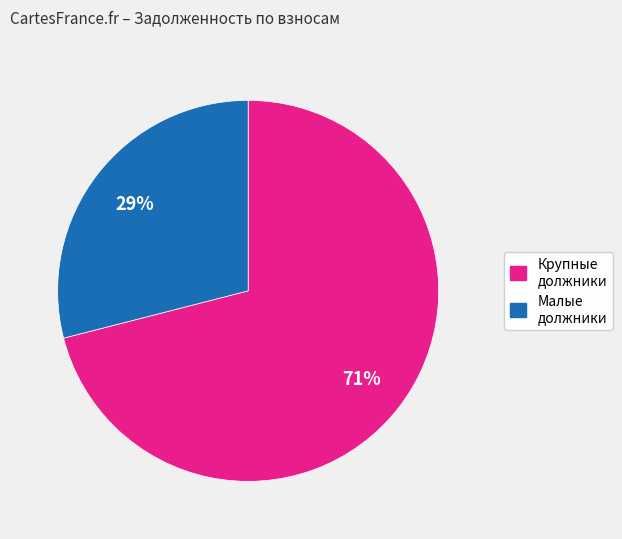

To the nearest percent, what is the difference between the largest and smallest slice percentages?

42%